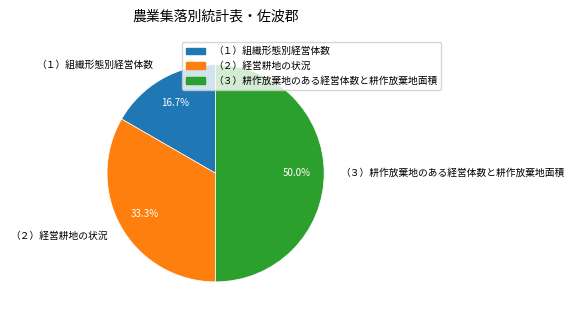

Approximately how many times larger is the value at （３）耕作放棄地のある経営体数と耕作放棄地面積 compared to （１）組織形態別経営体数?

3.0